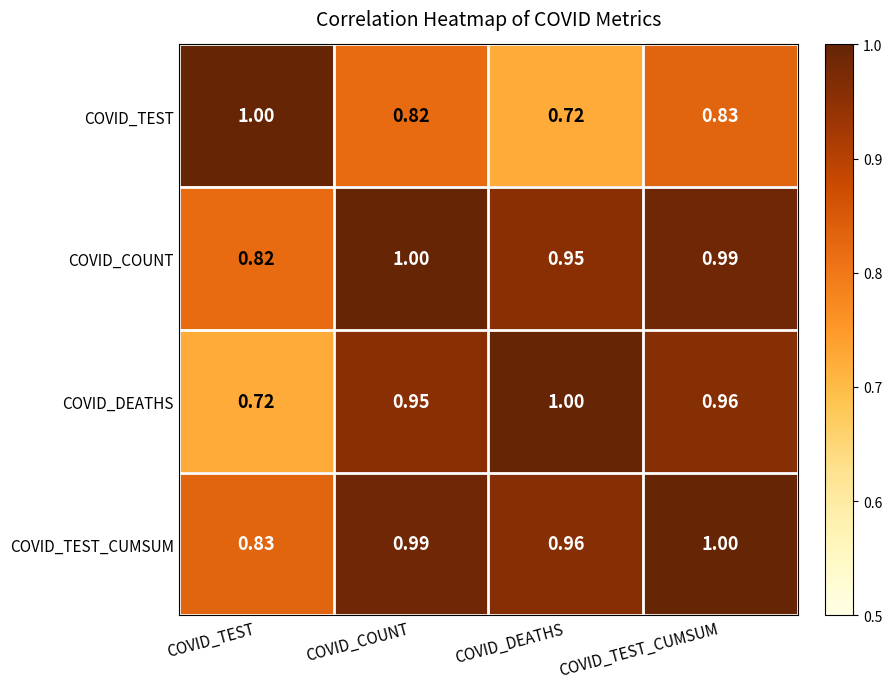

At COVID_COUNT, list the series in order from largest to smallest.

COVID_COUNT, COVID_TEST_CUMSUM, COVID_DEATHS, COVID_TEST